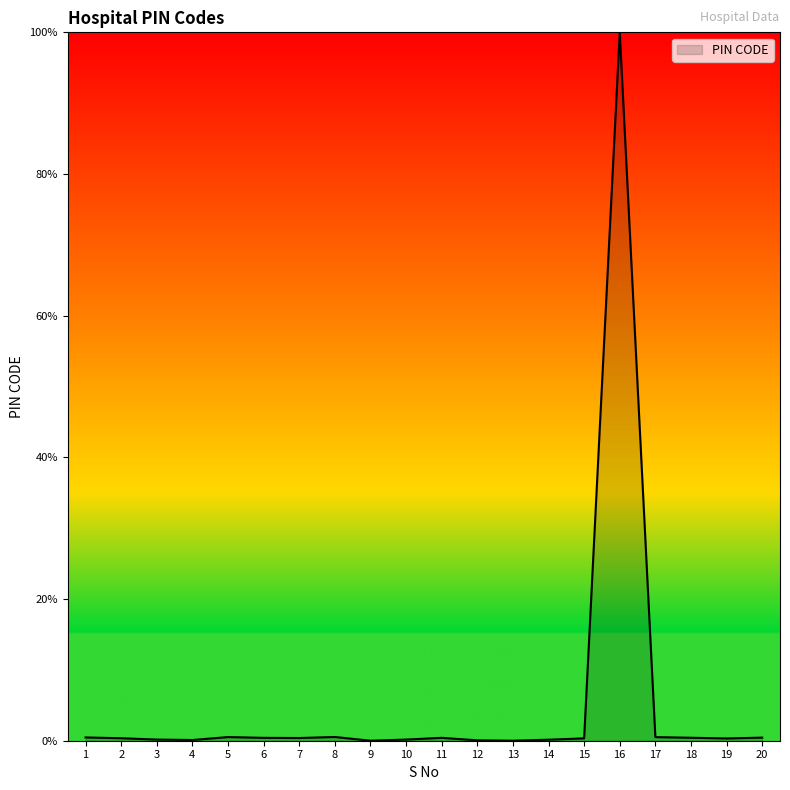

What is the greatest value displayed?

100.0